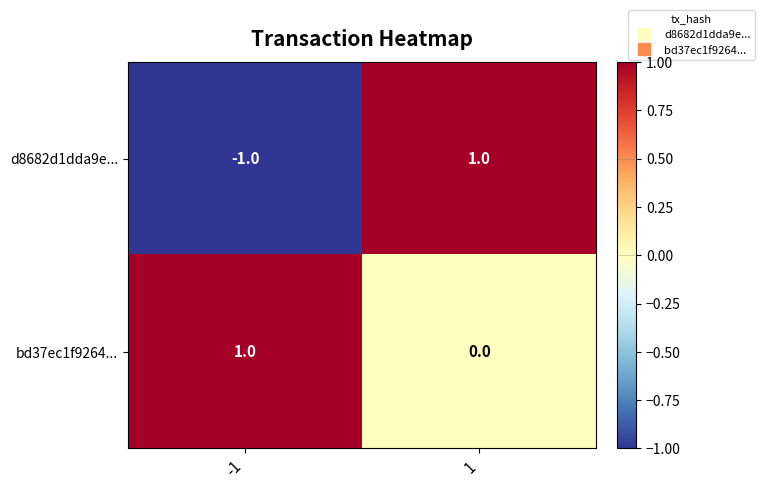

Is it true that bd37ec1f9264... equals 0 at 1?

True